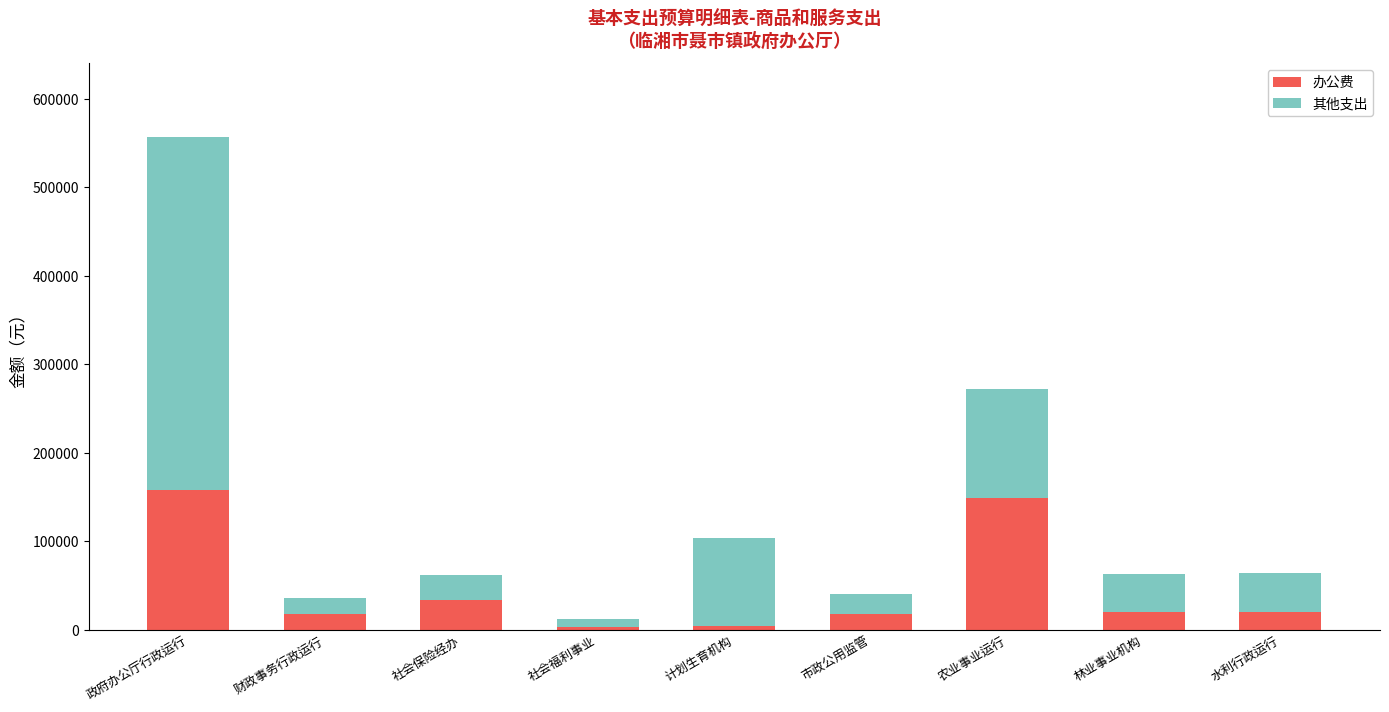

What are all the series names shown in the legend?

办公费, 其他支出